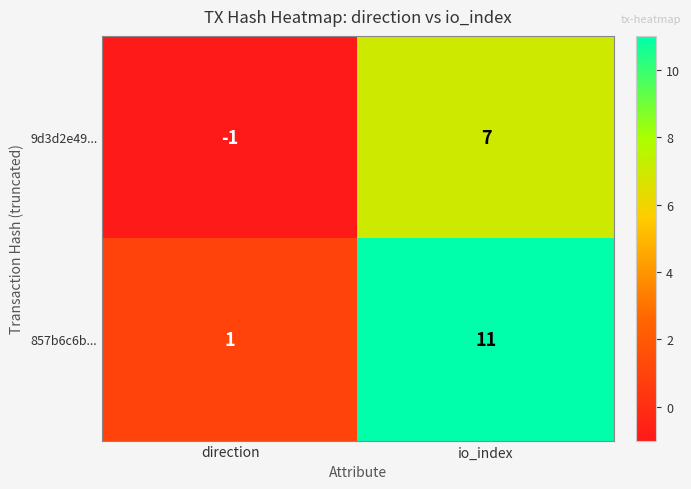

Which series has the largest total across all categories?

857b6c6b...